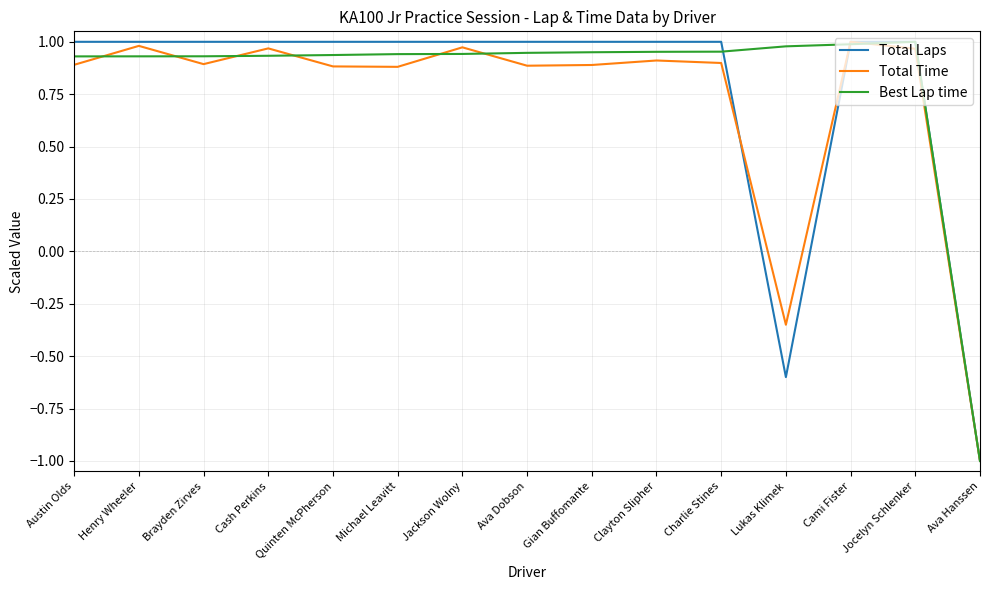

The Total Time series shows 1.6 at Jocelyn Schlenker. True or false?

False